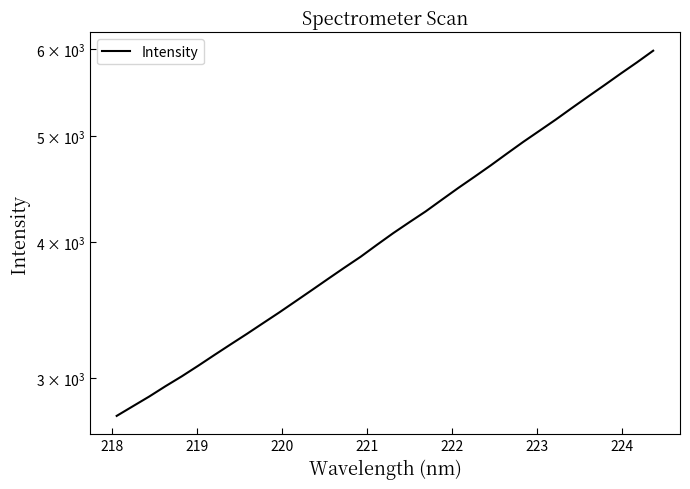

How many lines are shown in the chart?

1